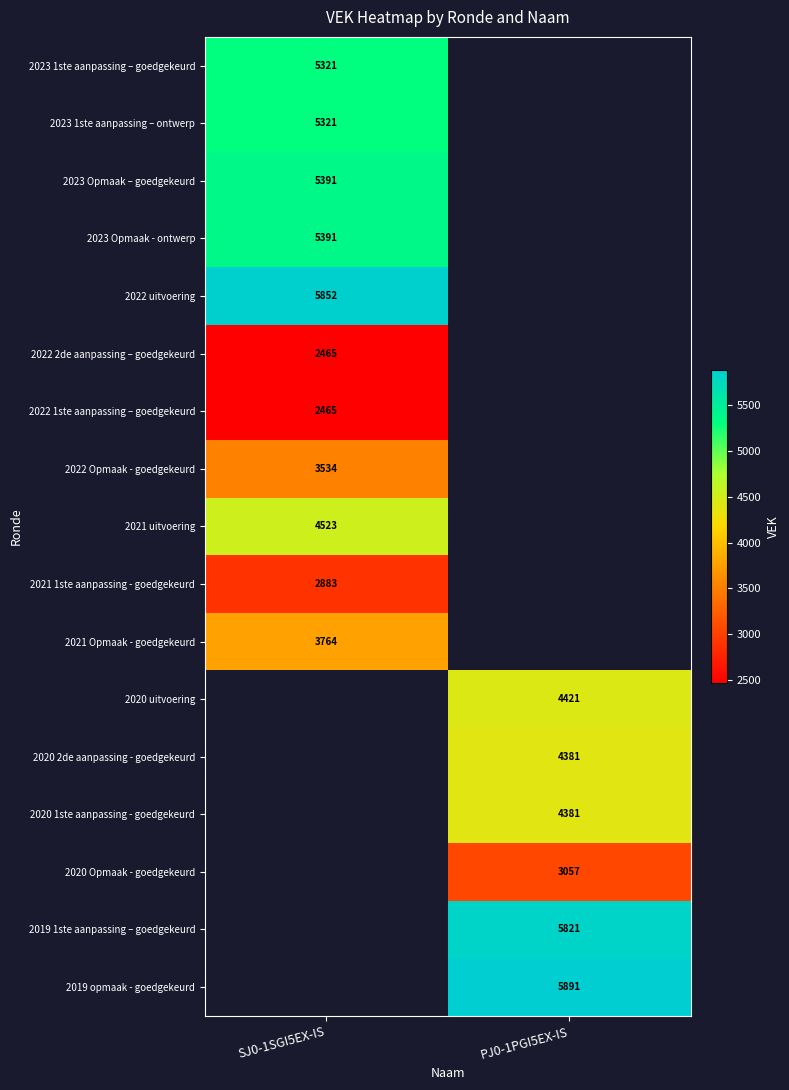

Is it true that 2021 uitvoering equals 1000 at SJ0-1SGI5EX-IS?

False